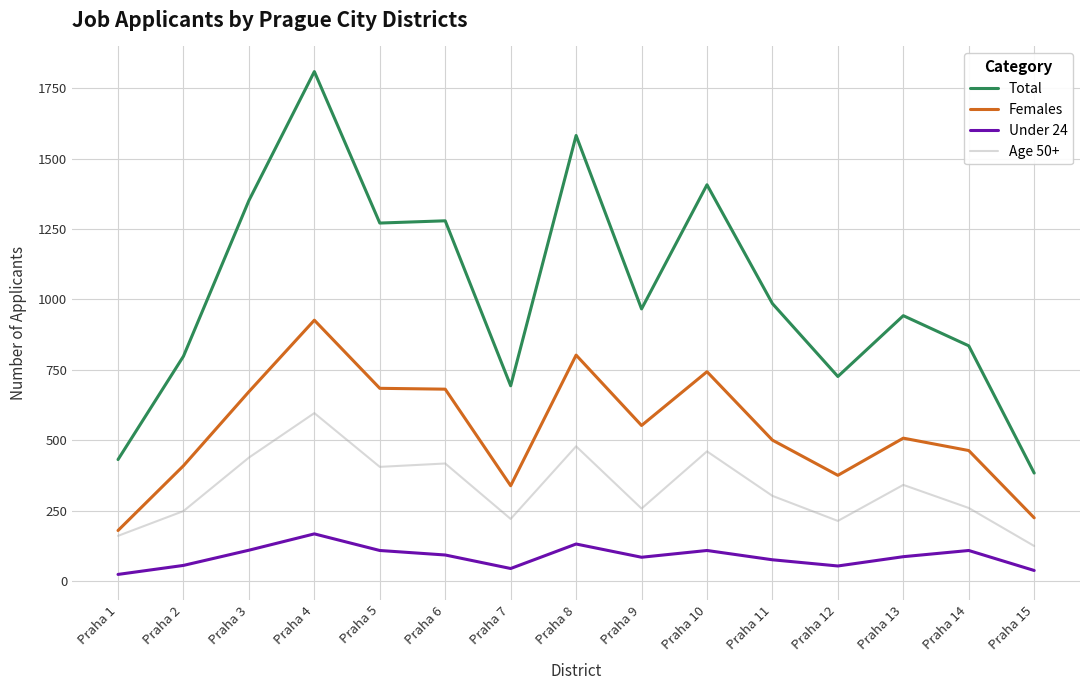

What is the minimum value shown in the chart?

23